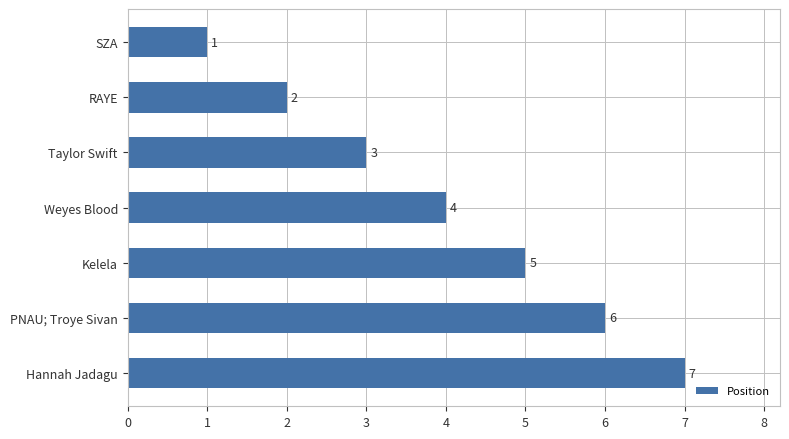

The value at Kelela is 9. True or false?

False